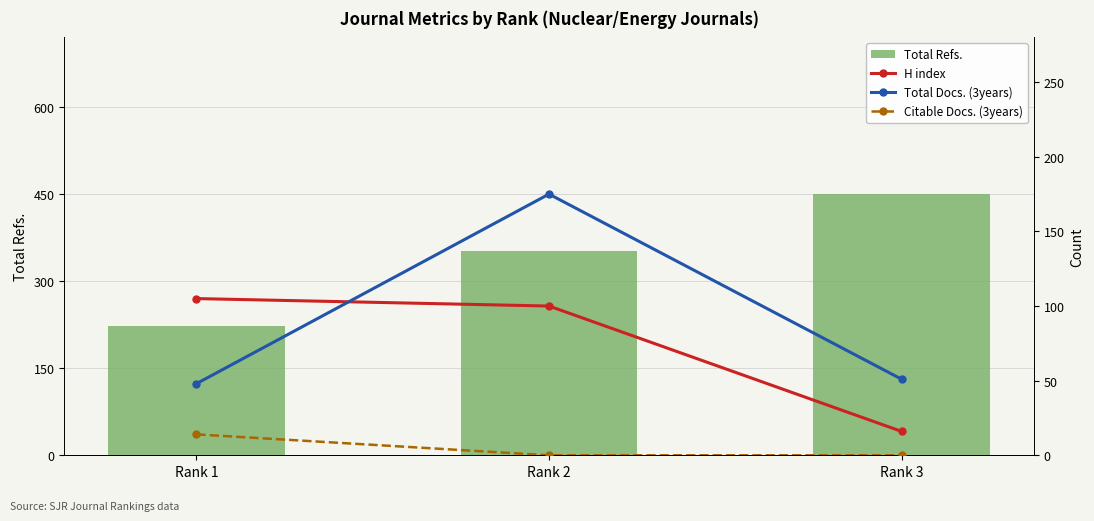

Reading right to left, what are all the values shown in this chart?

Total Refs.: 450	352	223
H index: 16	100	105
Total Docs. (3years): 51	175	48
Citable Docs. (3years): 0	0	14